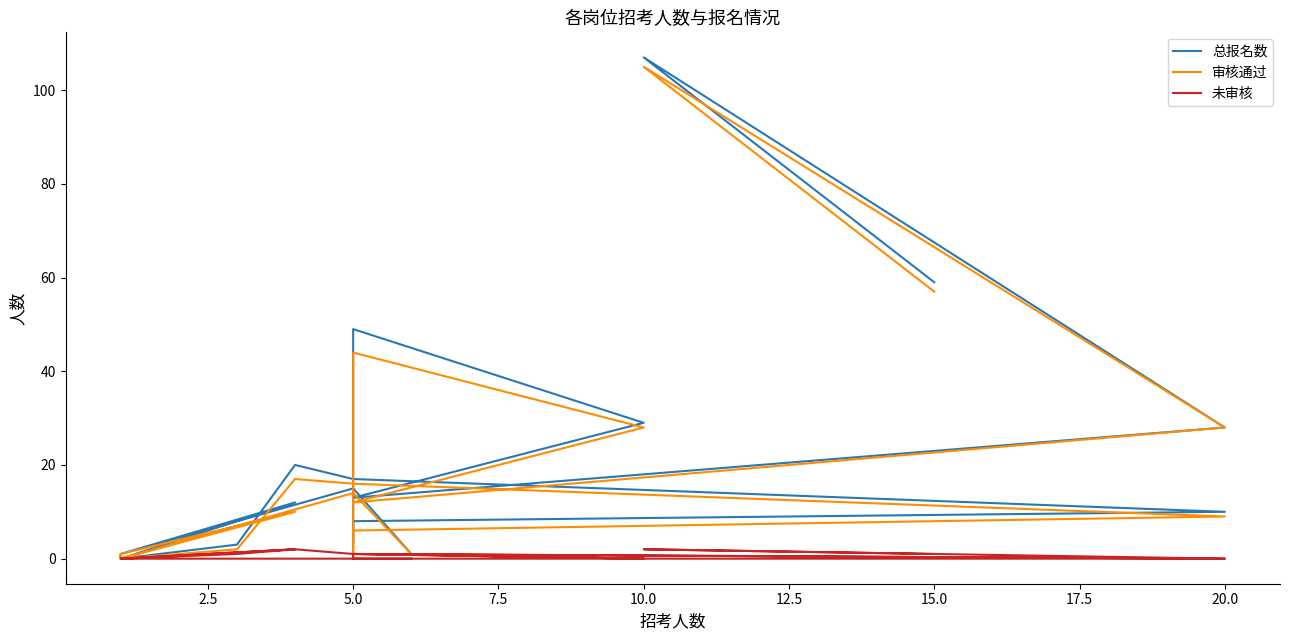

What are all the series names shown in the legend?

总报名数, 审核通过, 未审核